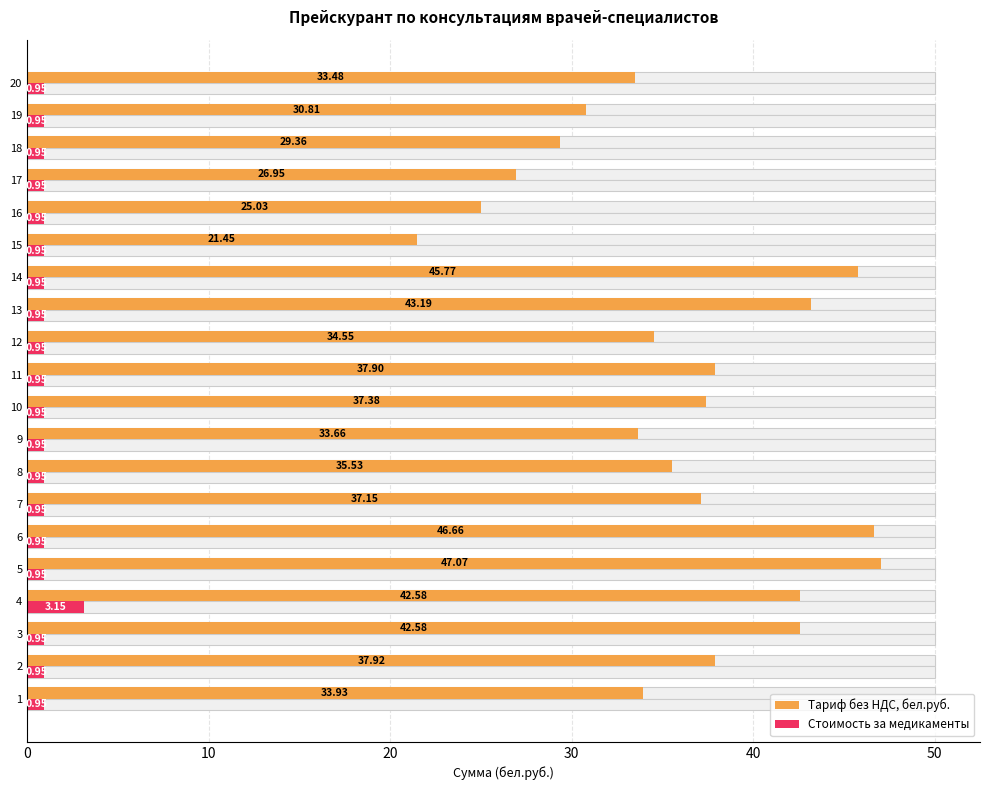

What is the highest value of the Стоимость за медикаменты series?

3.1